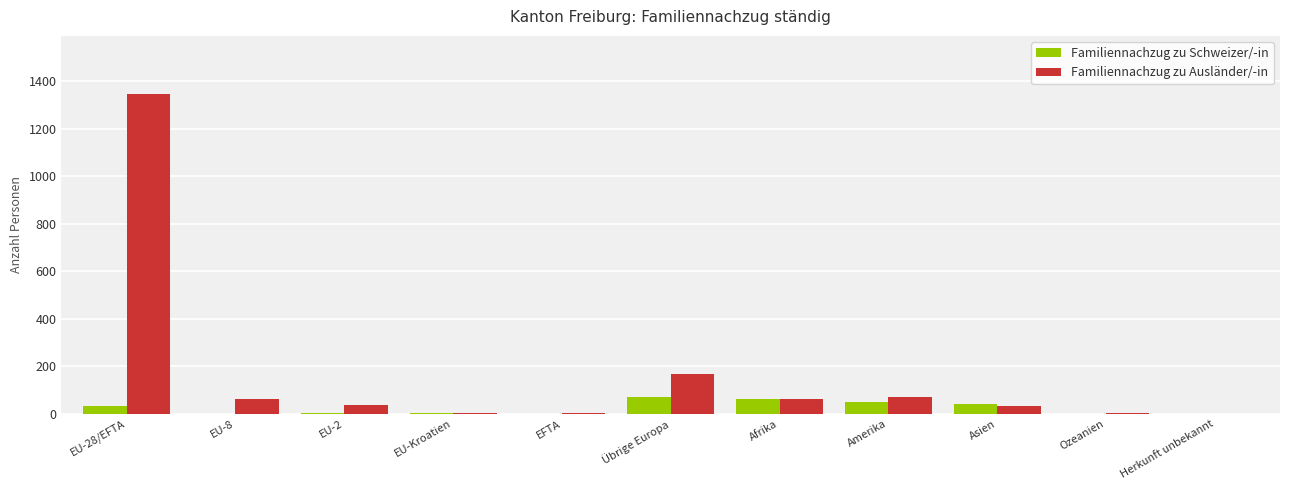

Which series has the widest spread of values?

Familiennachzug zu Ausländer/-in